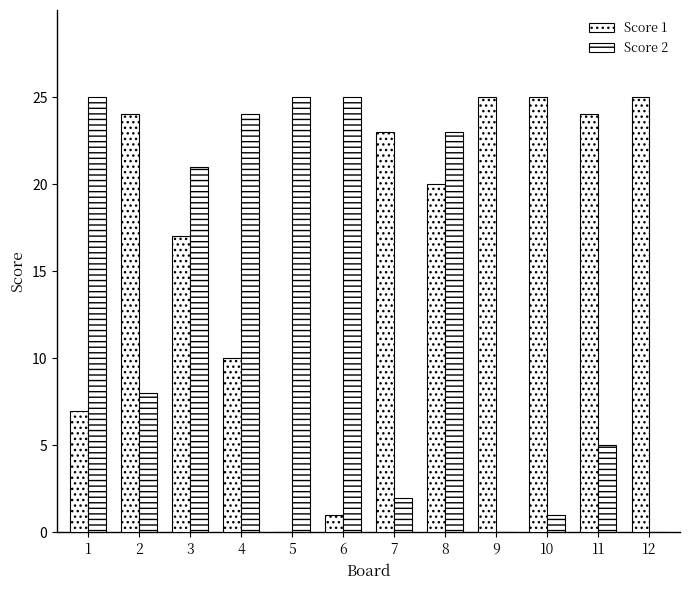

What is the sum of the Score 1 values at 4 and 10?

35